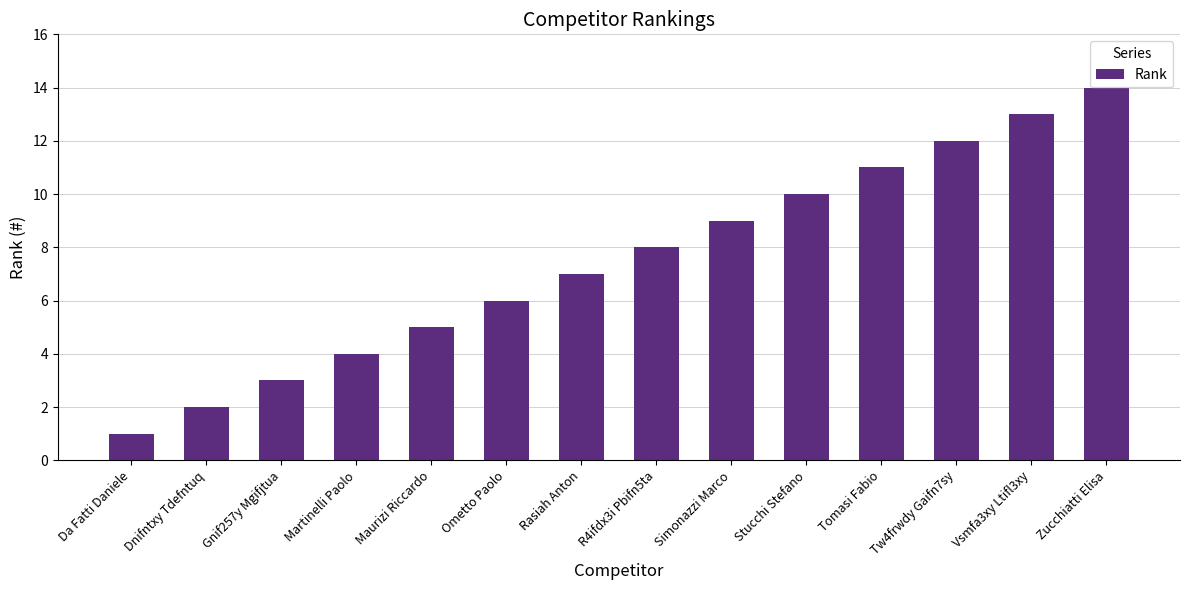

At which label is the value closest to 7?

Rasiah Anton